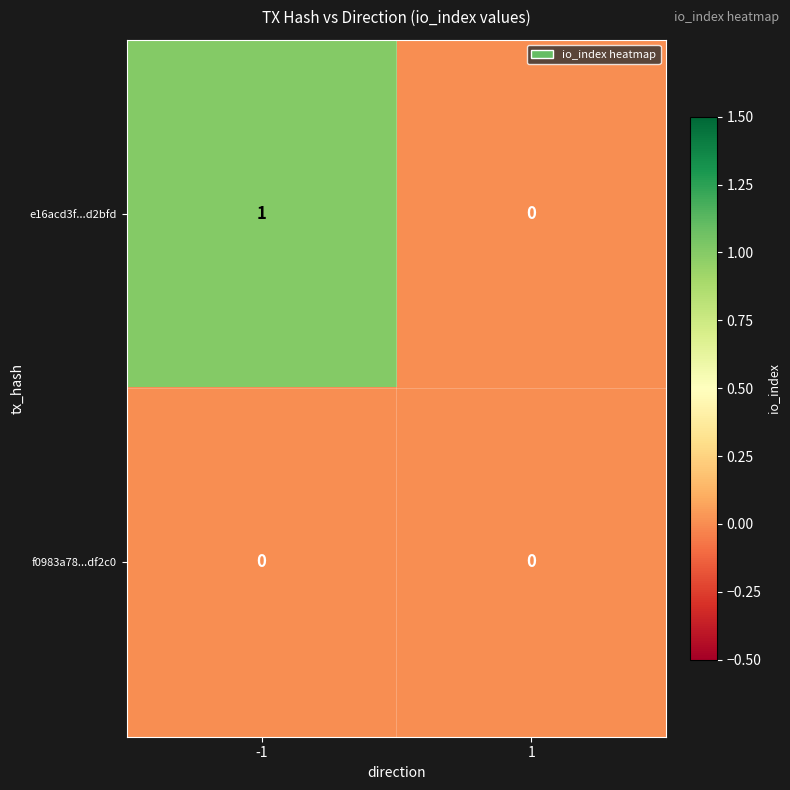

What is the difference between the highest and lowest values at -1?

1